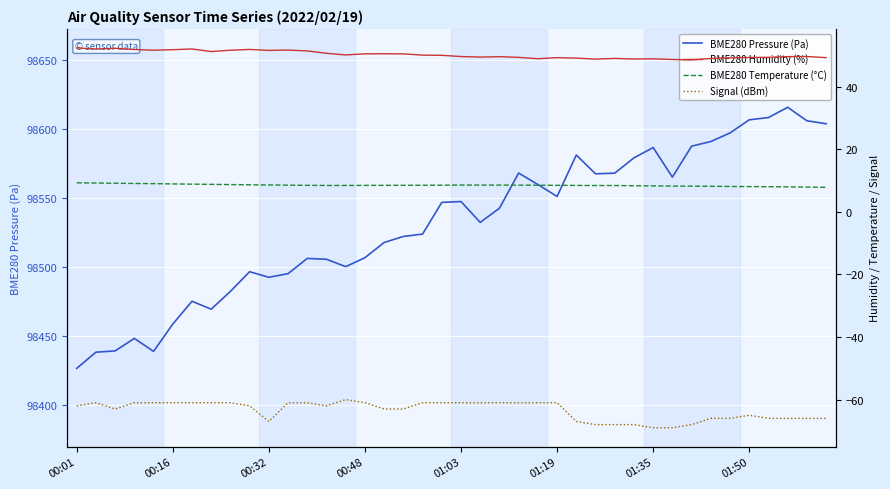

True or false: BME280 Humidity (%) and Signal (dBm) intersect in this chart.

False